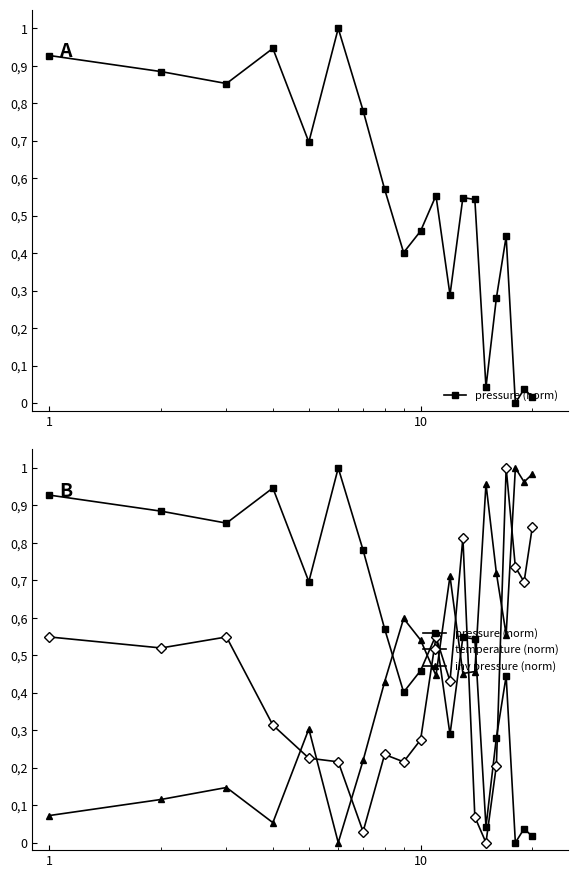

What is the maximum value for temperature (norm)?

1.0